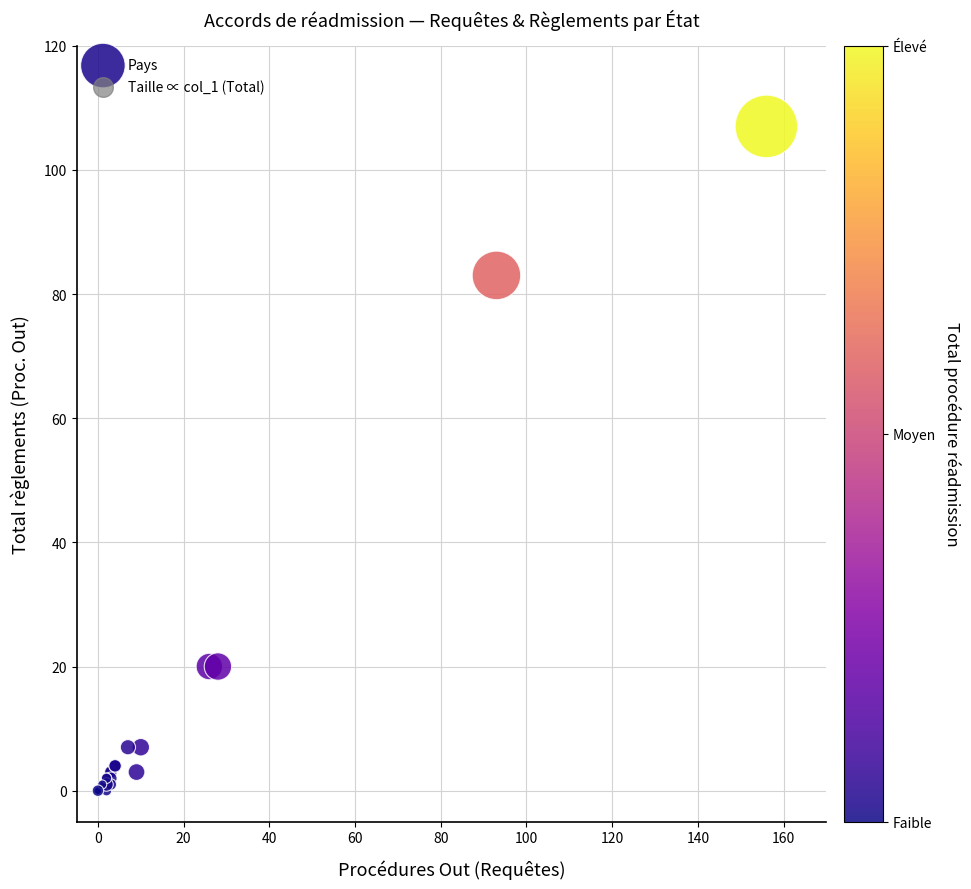

What Y value in the scatter plot is closest to 53?

83